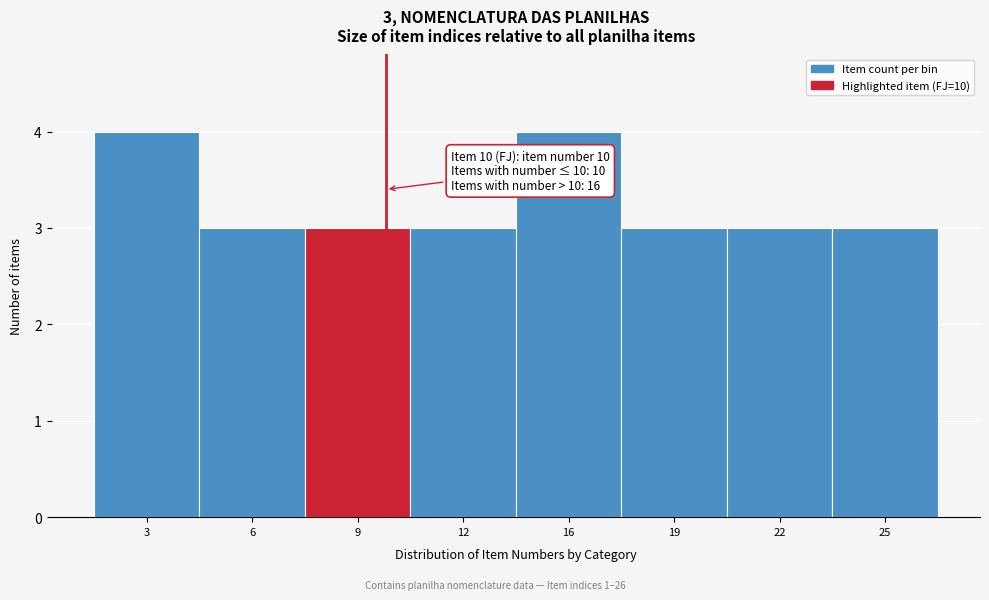

Reading right to left, what are all the values shown in this chart?

3	3	3	4	3	3	3	4